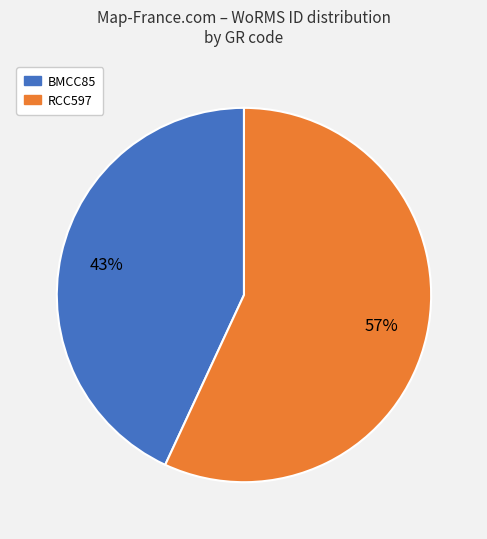

To the nearest percent, what percentage of the pie is BMCC85?

43%